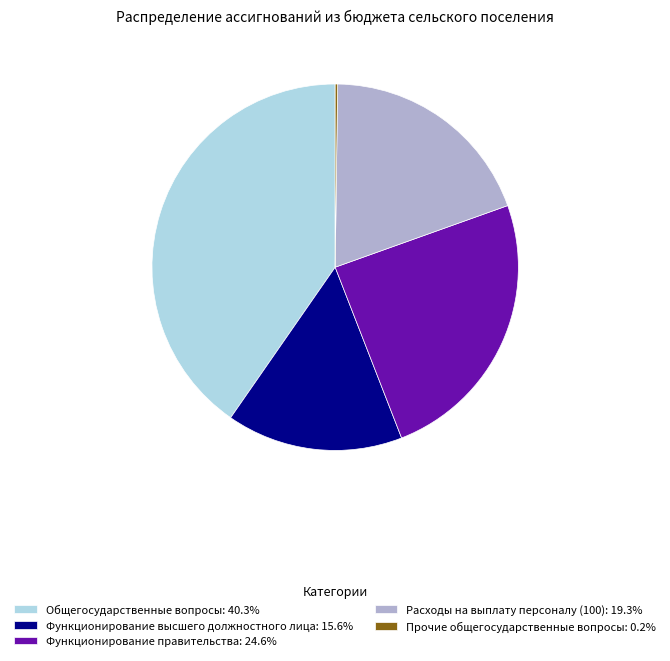

What is the ratio of the value at Функционирование высшего должностного лица: 15.6% to the value at Расходы на выплату персоналу (100): 19.3%?

0.8